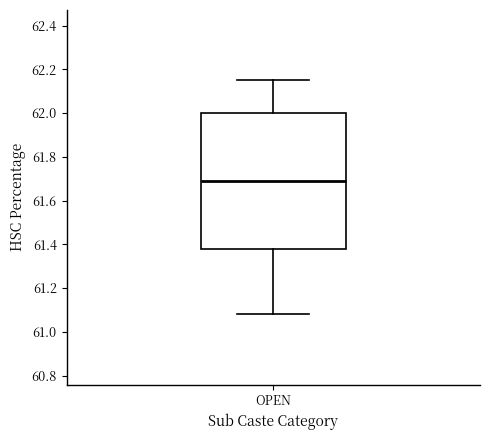

Transcribe this box plot: give where the median line is, the range the box spans, and where the two whiskers end, as read against the y-axis. The values are not printed on the chart, so give them approximately, as read against the axis.

median 61.70, box 61.38 to 62.00, whiskers 61.08 to 62.16